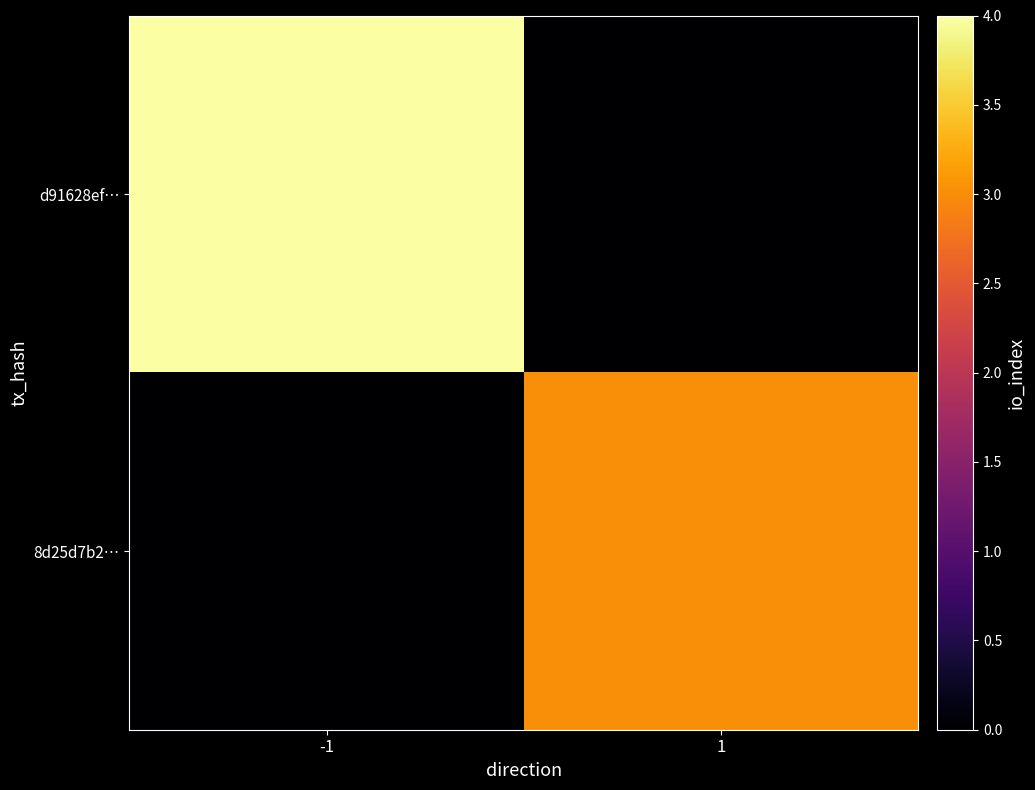

Which label corresponds to the smallest value in the chart?

1